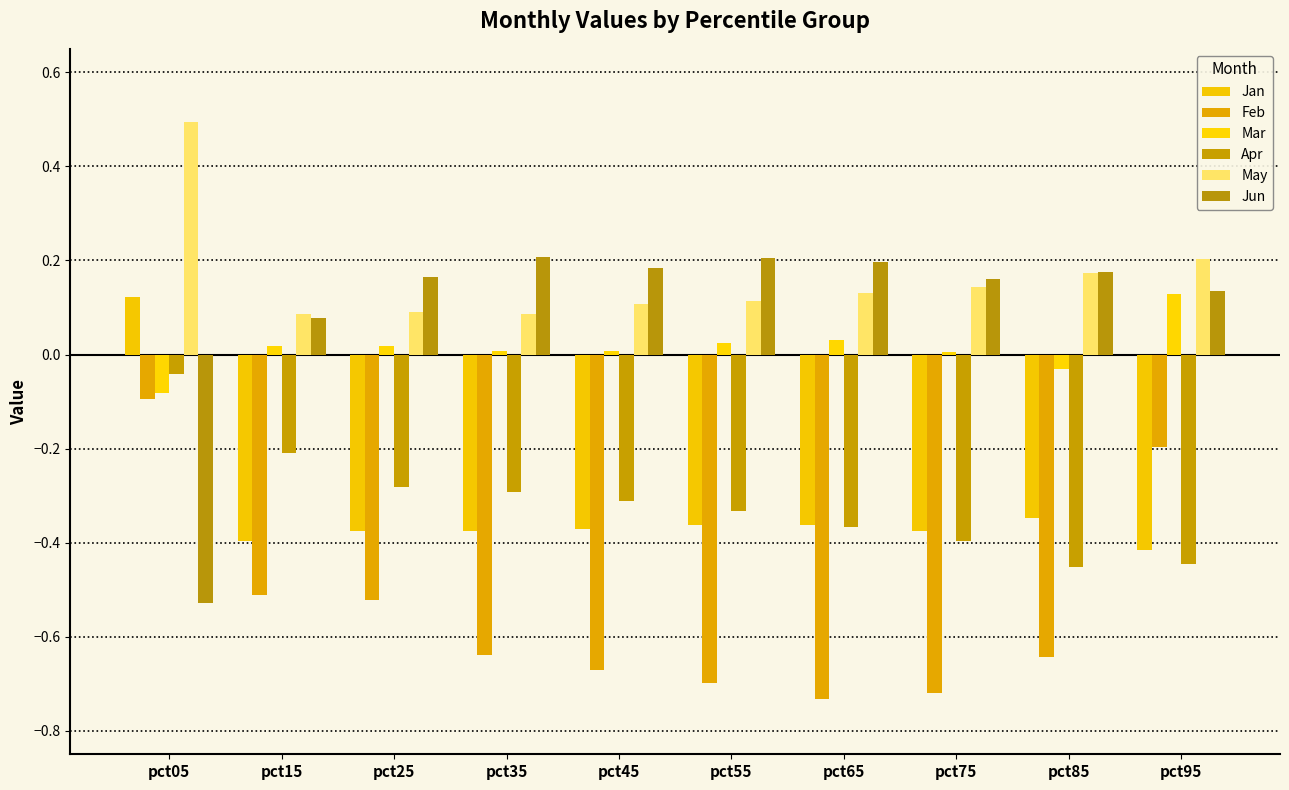

The value of Feb at pct25 is -0.3. True or false?

False